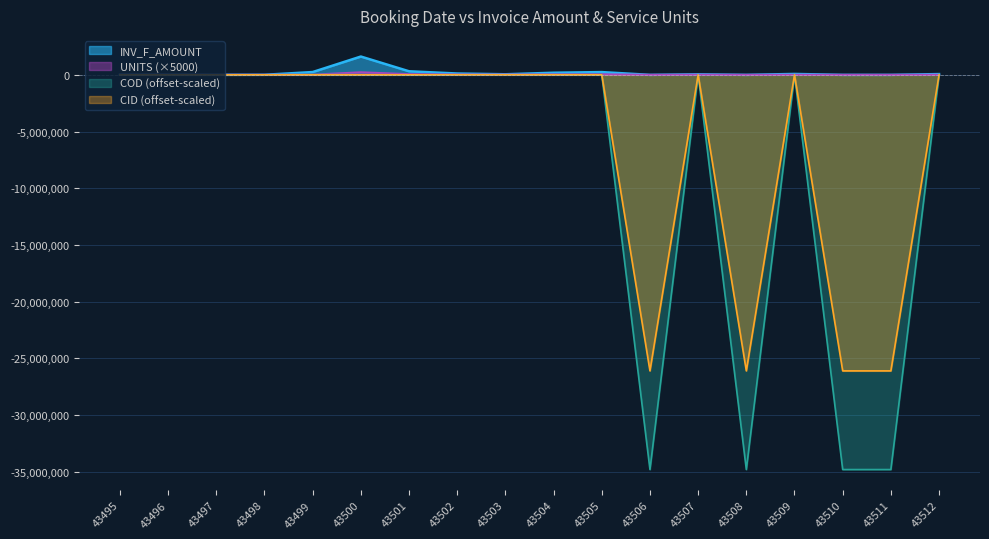

What is the difference between the COD values at 43496 and 43511?

34796800